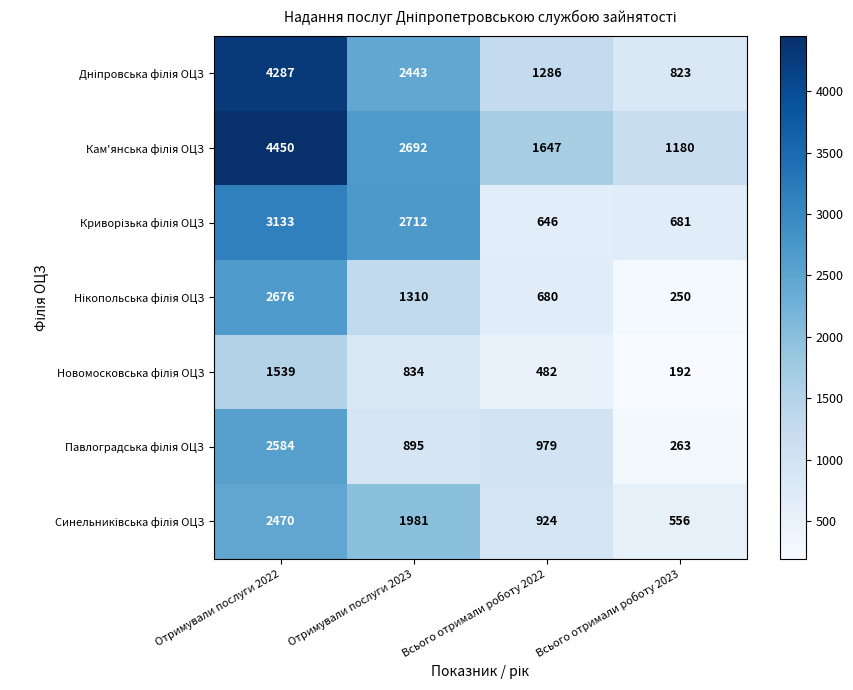

What is the spread (max minus min) of values at Всього отримали роботу 2022?

1165